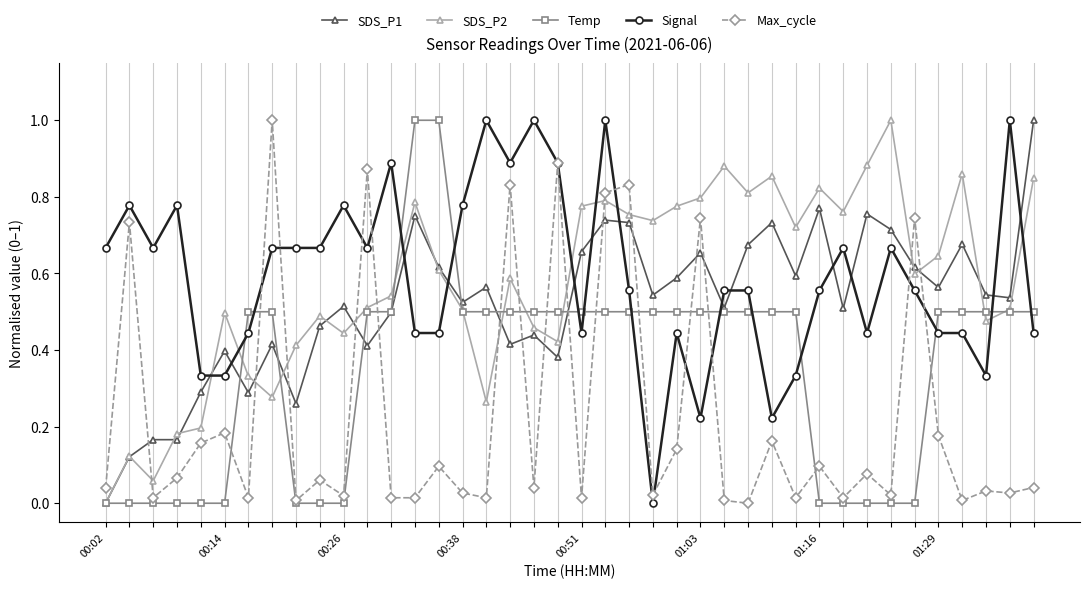

What is the maximum value shown in the chart?

1.0